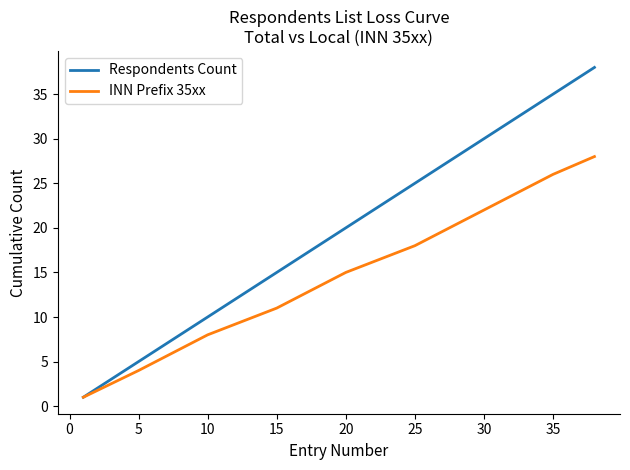

What are all the series names shown in the legend?

Respondents Count, INN Prefix 35xx